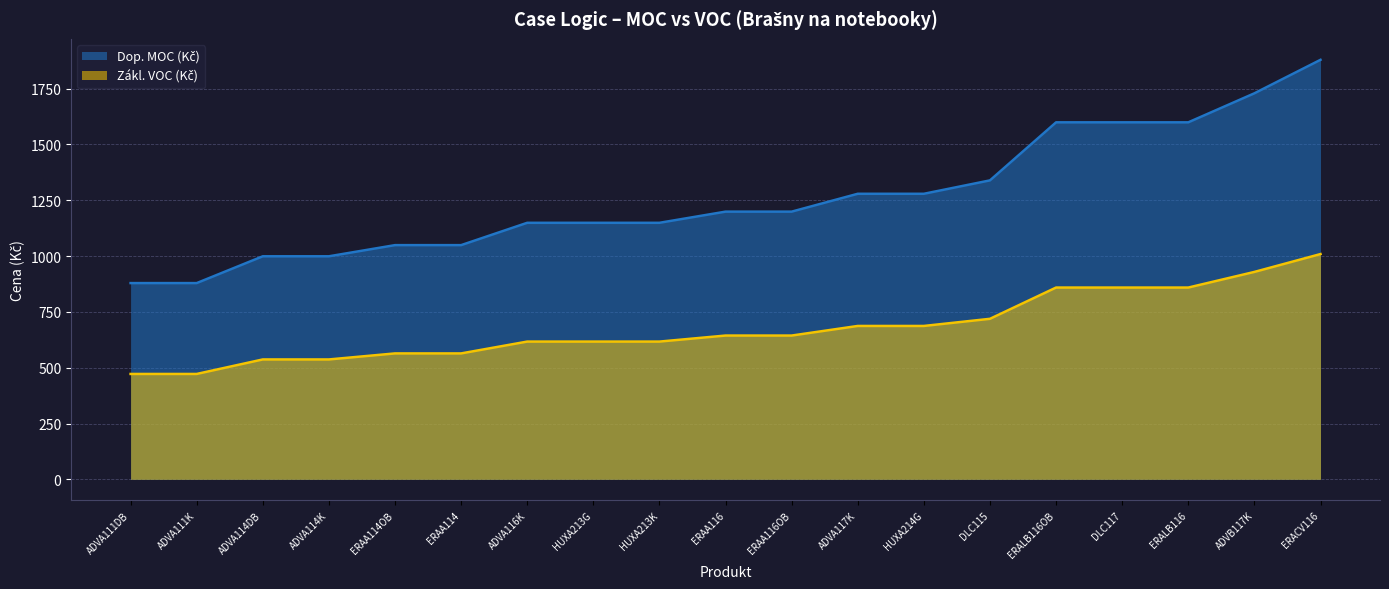

Reading right to left, list all the values displayed in this chart.

Dop. MOC (Kč): HUXA214G=1279	HUXA213K=1149	HUXA213G=1149	ERALB116OB=1599	ERALB116=1599	ERACV116=1879	ERAA116OB=1199	ERAA116=1199	ERAA114OB=1049	ERAA114=1049	DLC117=1599	DLC115=1339	ADVB117K=1729	ADVA117K=1279	ADVA116K=1149	ADVA114K=999	ADVA114DB=999	ADVA111K=879	ADVA111DB=879
Zákl. VOC (Kč): HUXA214G=687	HUXA213K=617	HUXA213G=617	ERALB116OB=859	ERALB116=859	ERACV116=1009	ERAA116OB=644	ERAA116=644	ERAA114OB=564	ERAA114=564	DLC117=859	DLC115=719	ADVB117K=929	ADVA117K=687	ADVA116K=617	ADVA114K=537	ADVA114DB=537	ADVA111K=472	ADVA111DB=472